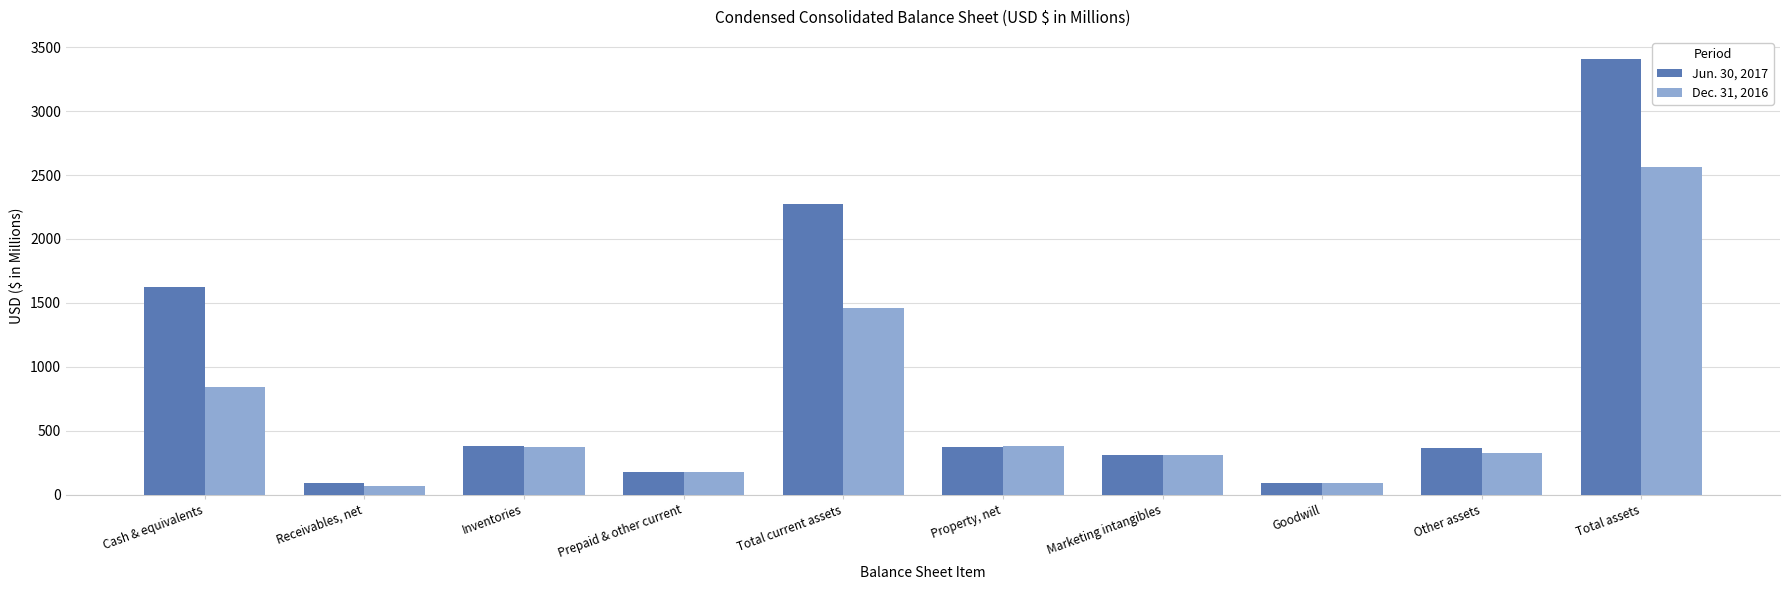

At which category is the sum across all series the highest?

Total assets